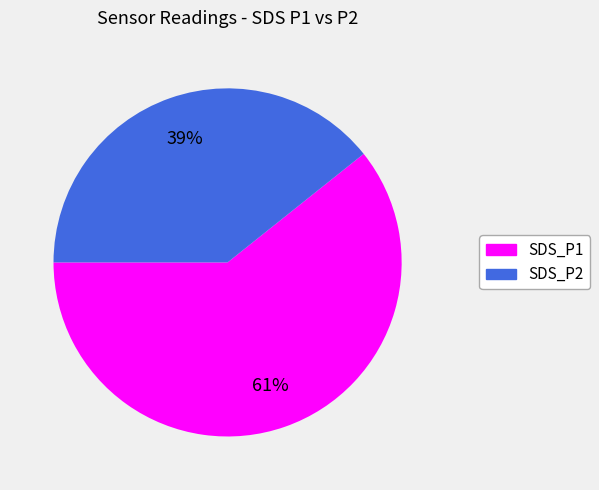

How many slices are in this pie chart?

2